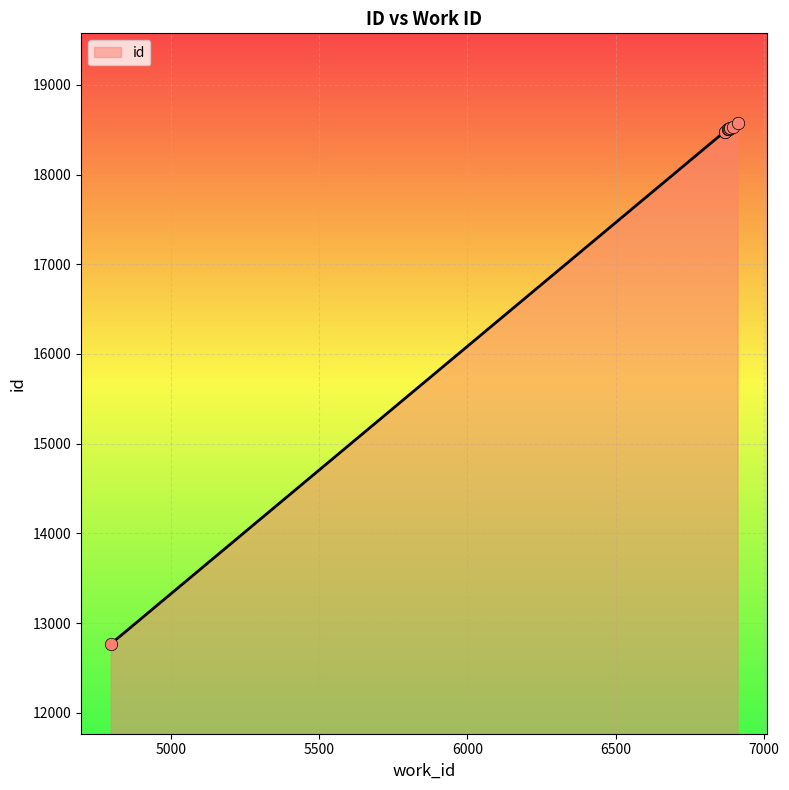

What is the change in value from 4798 to 6883?

+5748